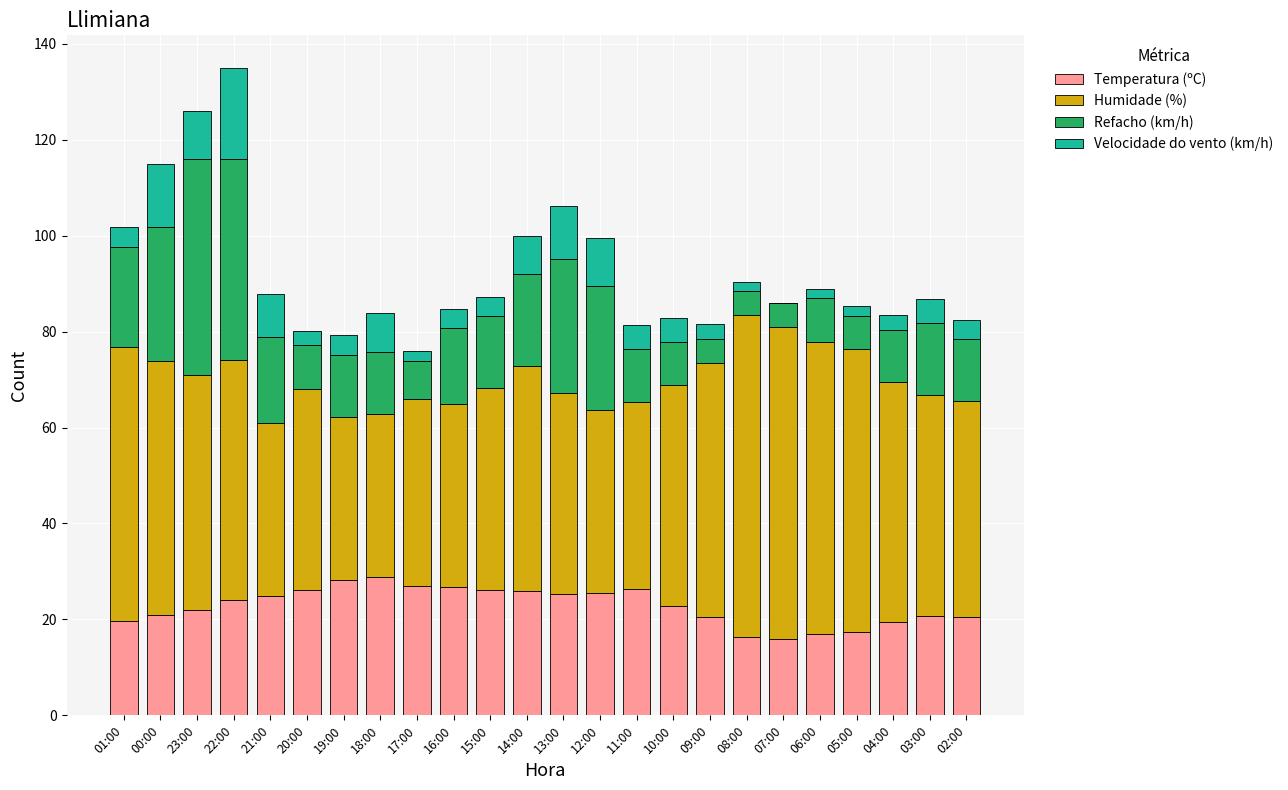

What is the total value across all series at 11:00?

81.4